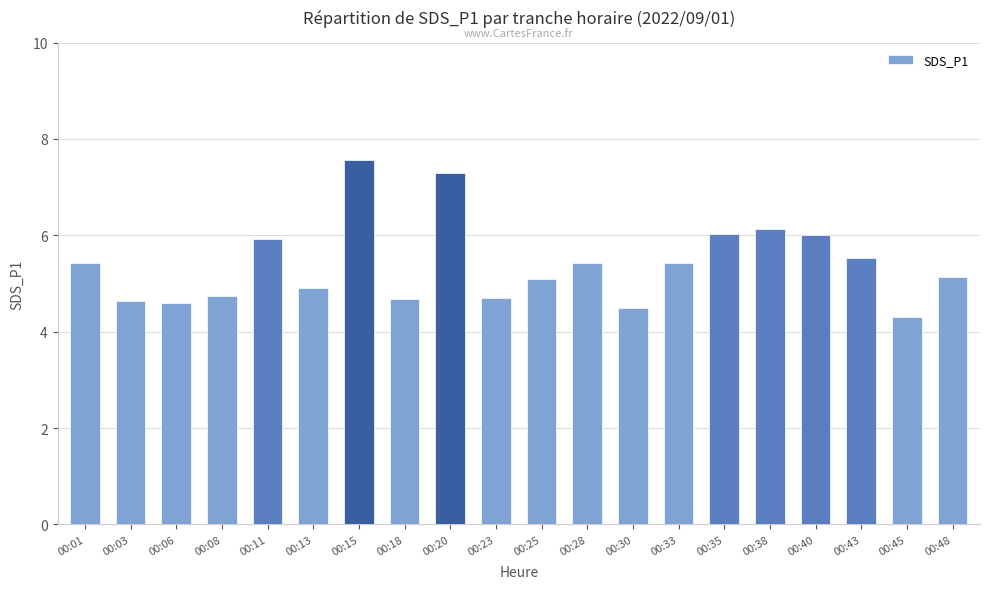

Is it true that the value at 00:30 is 4.5?

True